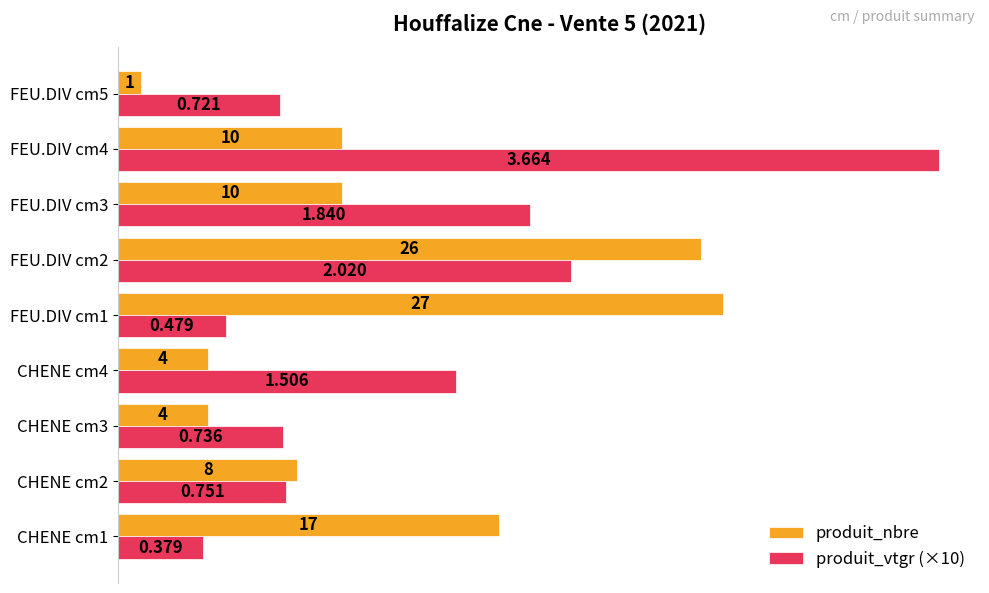

Which series changed the most between FEU.DIV cm1 and FEU.DIV cm5?

produit_nbre